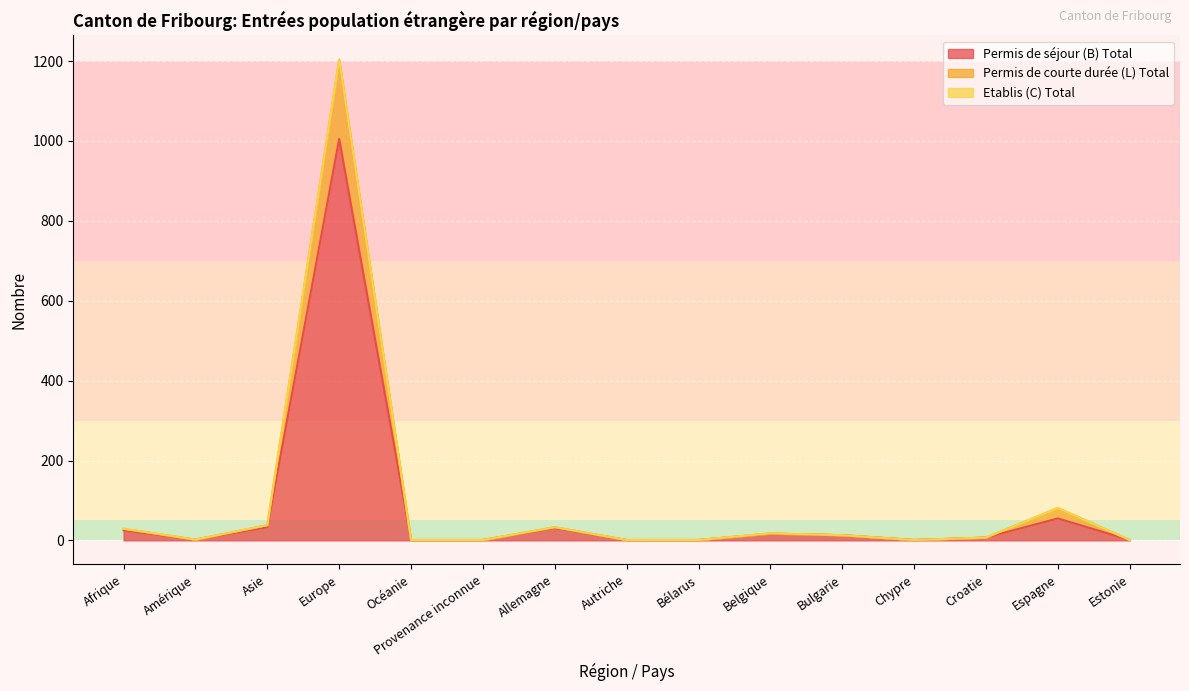

Is it true that Permis de séjour (B) Total equals 7 at Bulgarie?

False